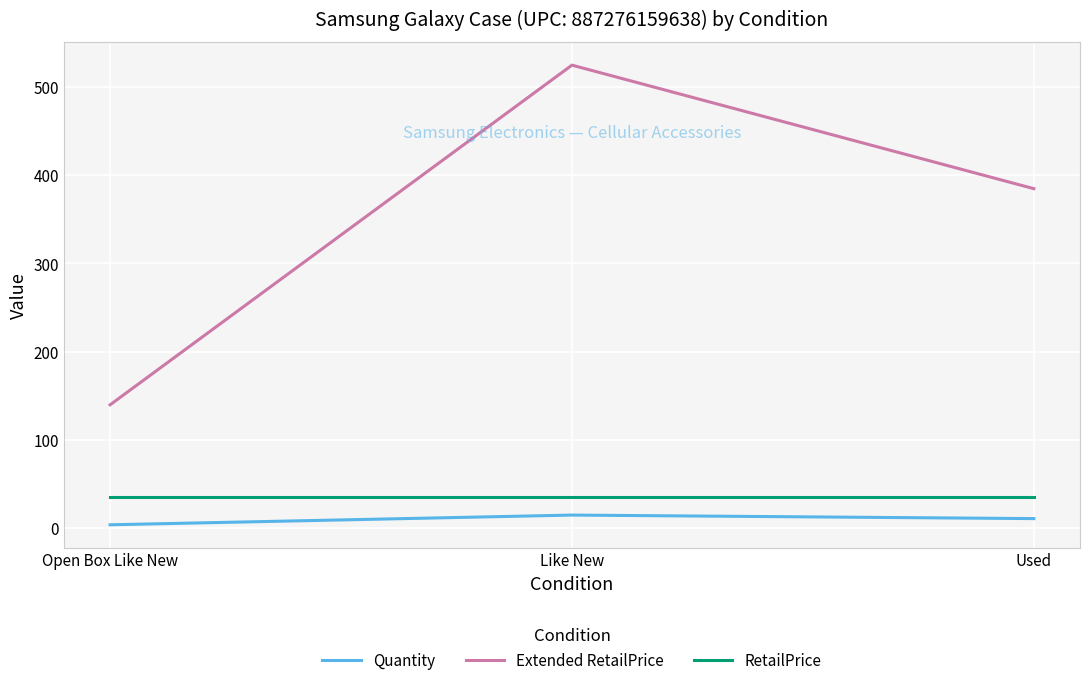

What position from the right is Like New?

2